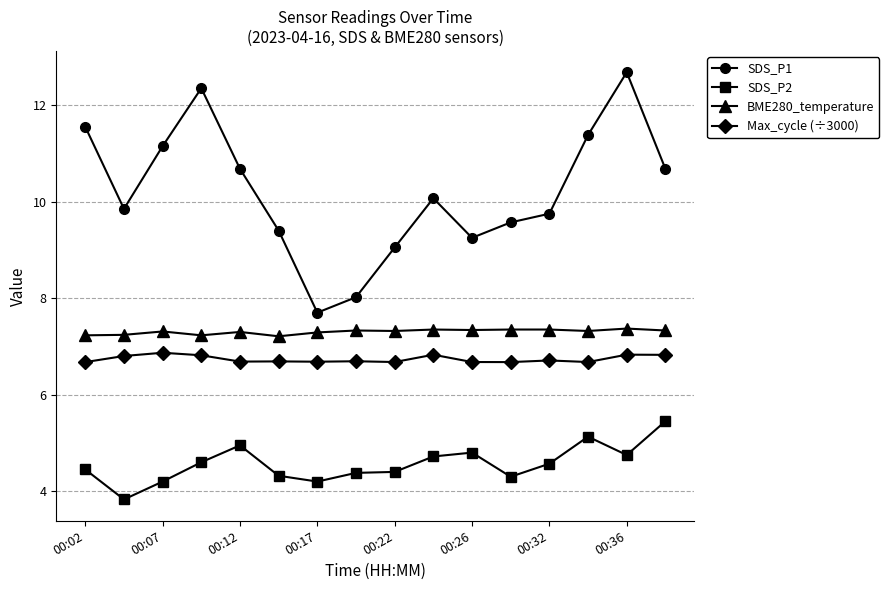

What is the value of the SDS_P1 point at the 1st from the left?

11.6